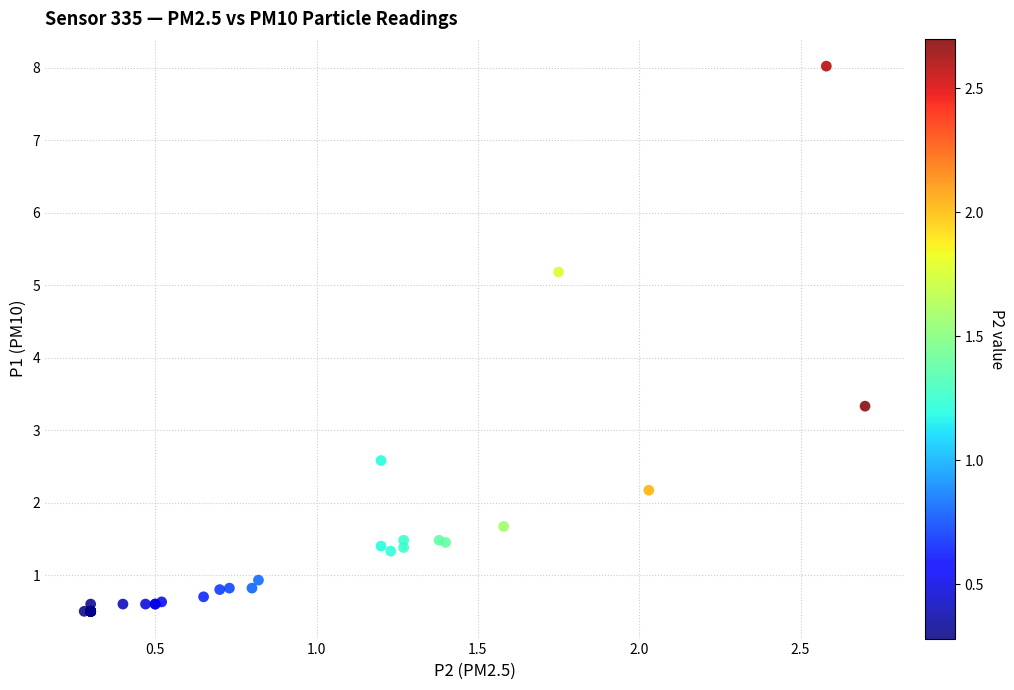

What Y value in the scatter plot is closest to 4?

3.3